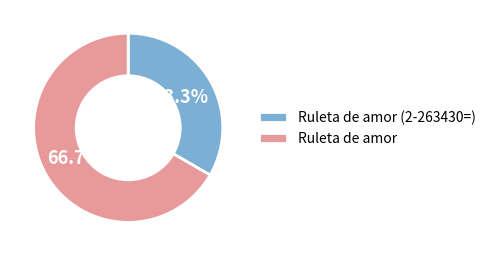

Which category accounts for the majority?

Ruleta de amor